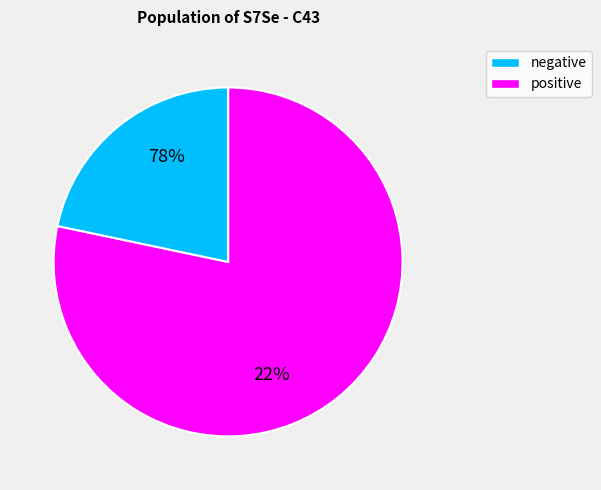

Which category has the smallest portion of the pie?

1e-06 negative